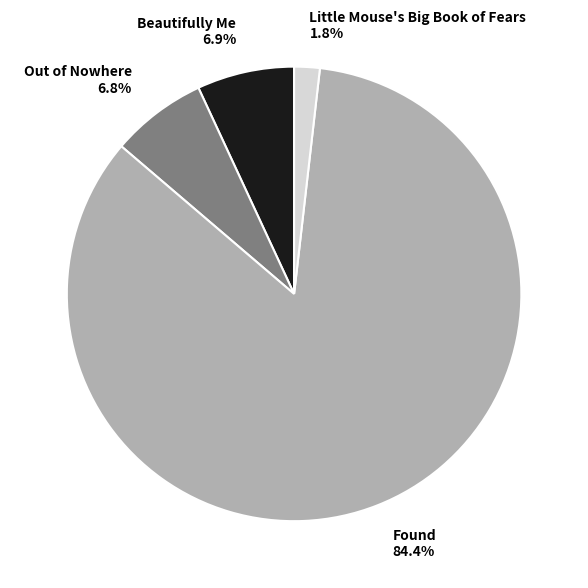

What is the largest slice in the pie chart?

Found